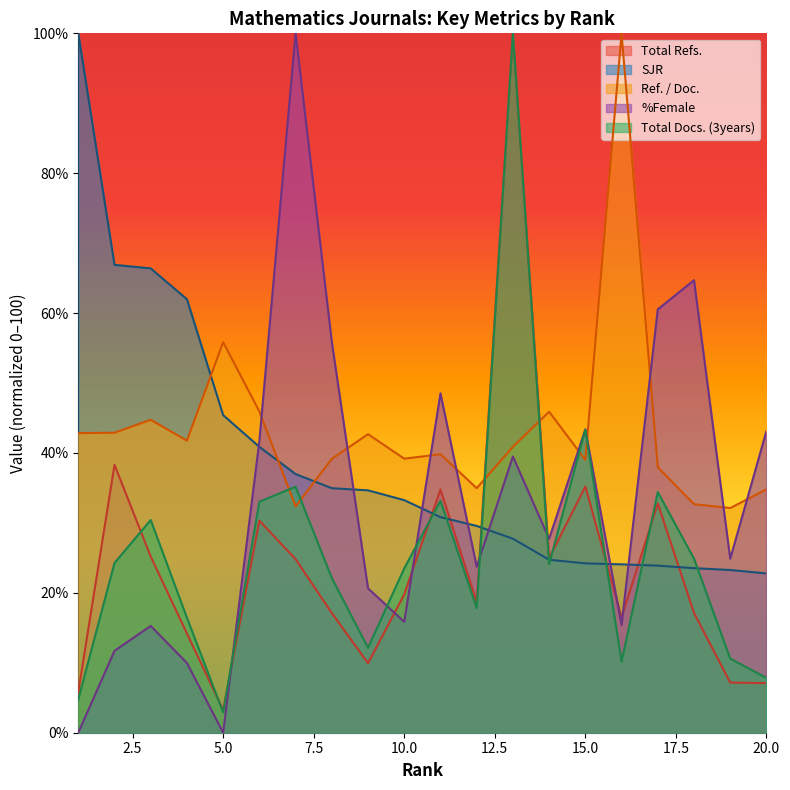

Which category has the lowest value in the Ref. / Doc. series?

19